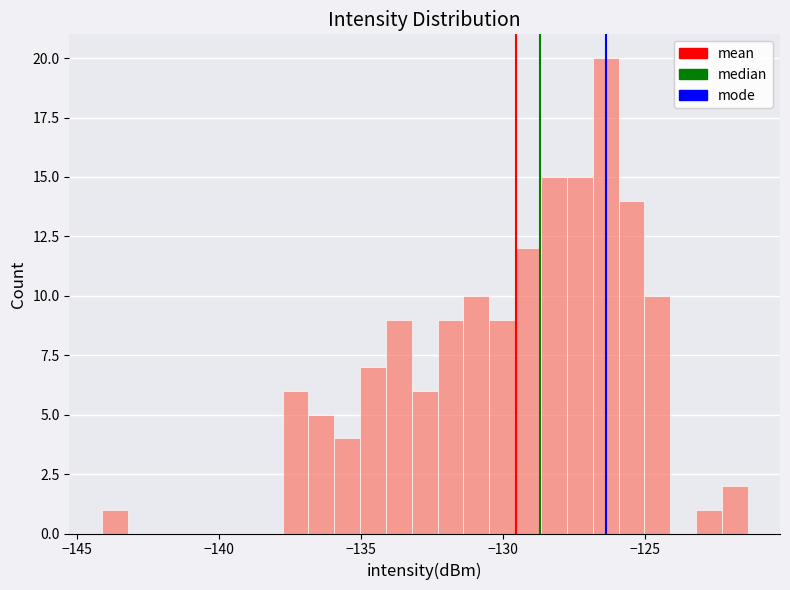

Read against the x-axis, roughly where is the centre of the tallest bar?

-126.5